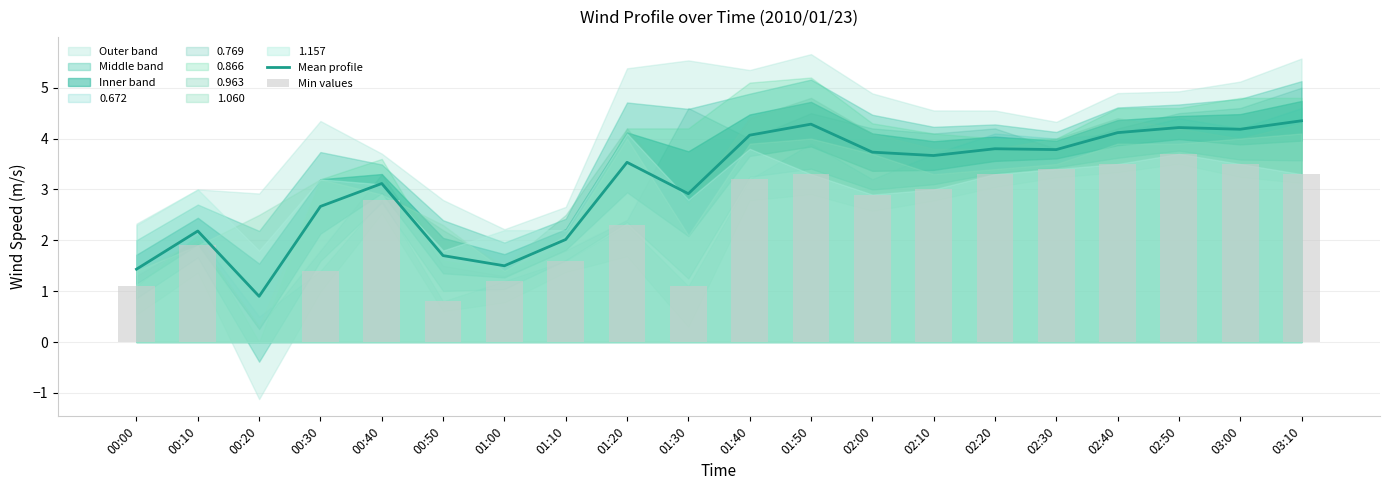

True or false: Min values has a value of 0.6 at 00:30.

False